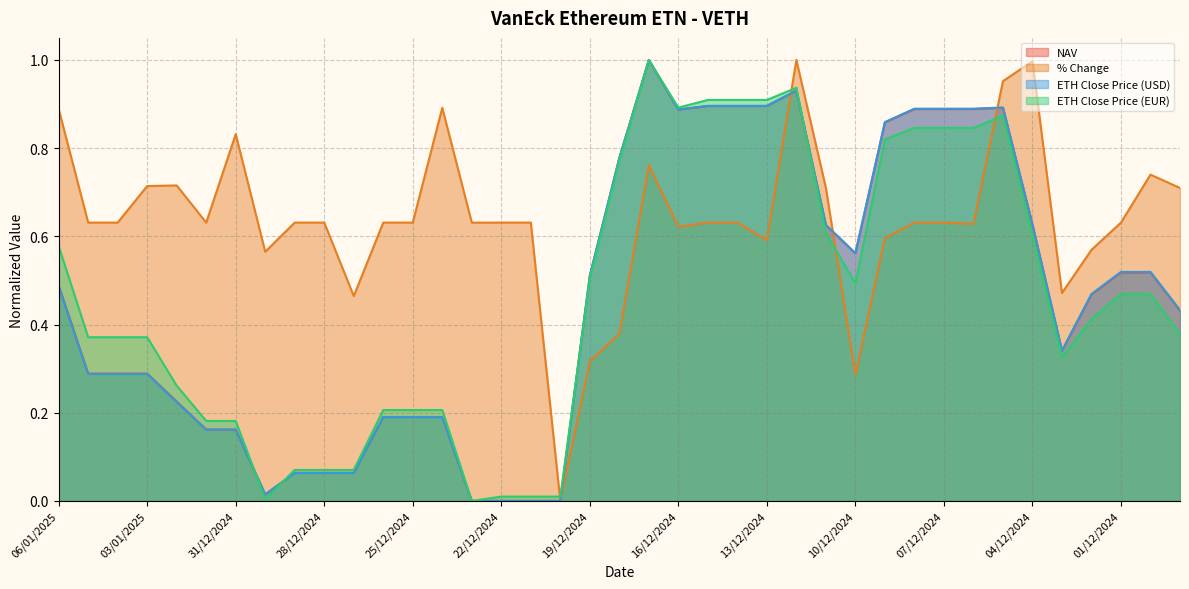

How many lines are shown in the chart?

4